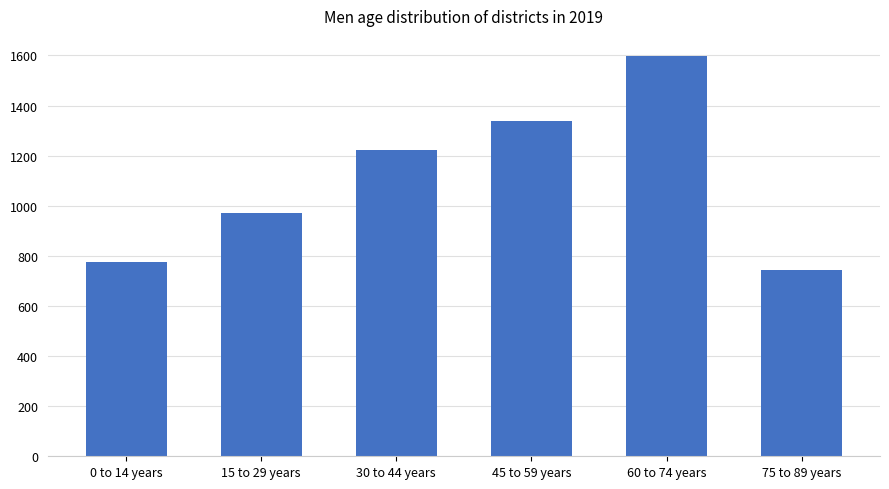

What is the greatest value displayed?

1598